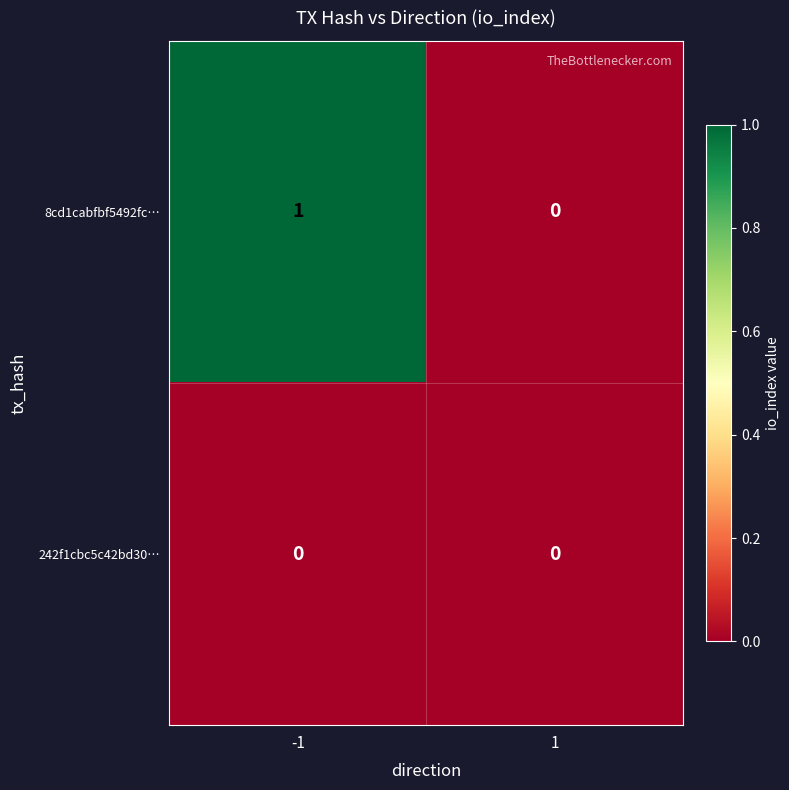

True or false: 8cd1cabfbf5492fc… has a value of 1 at -1.

True